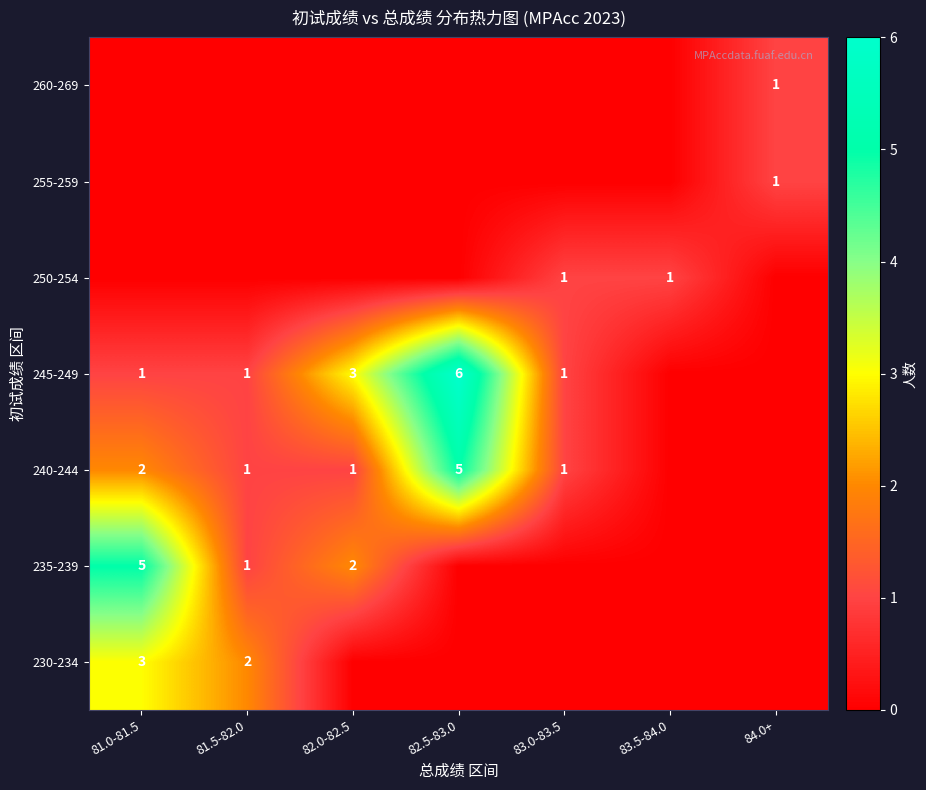

Is it true that 245-249 equals 6 at 82.5-83.0?

True